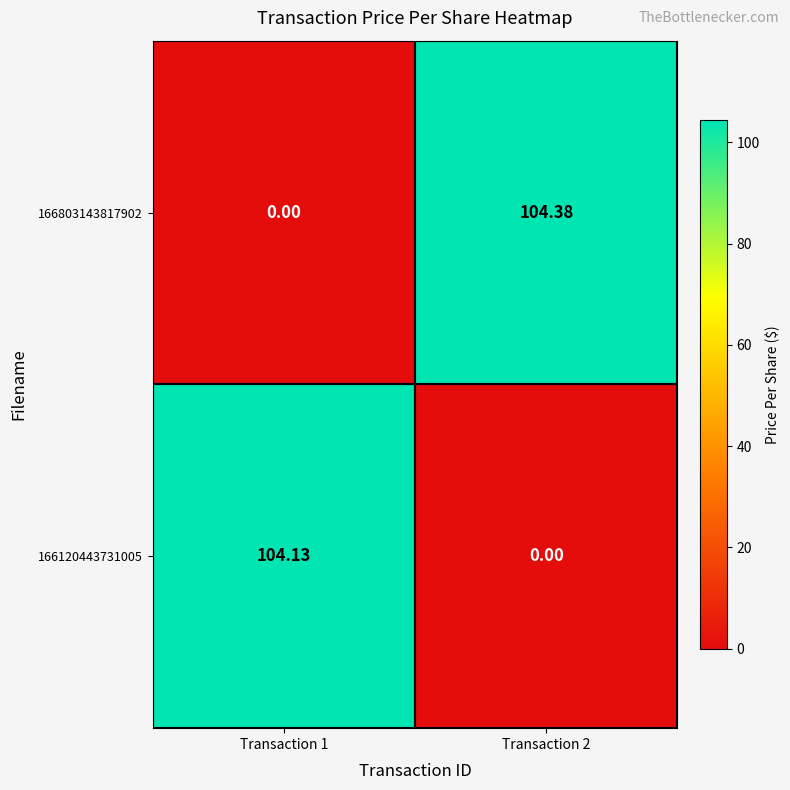

What is the spread (max minus min) of values at Transaction 1?

104.1